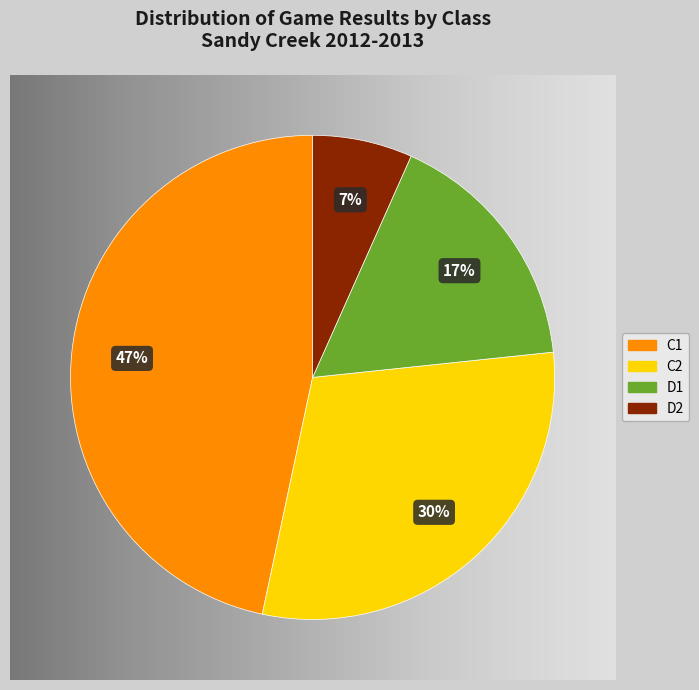

Is there any slice that represents more than half of the pie?

No